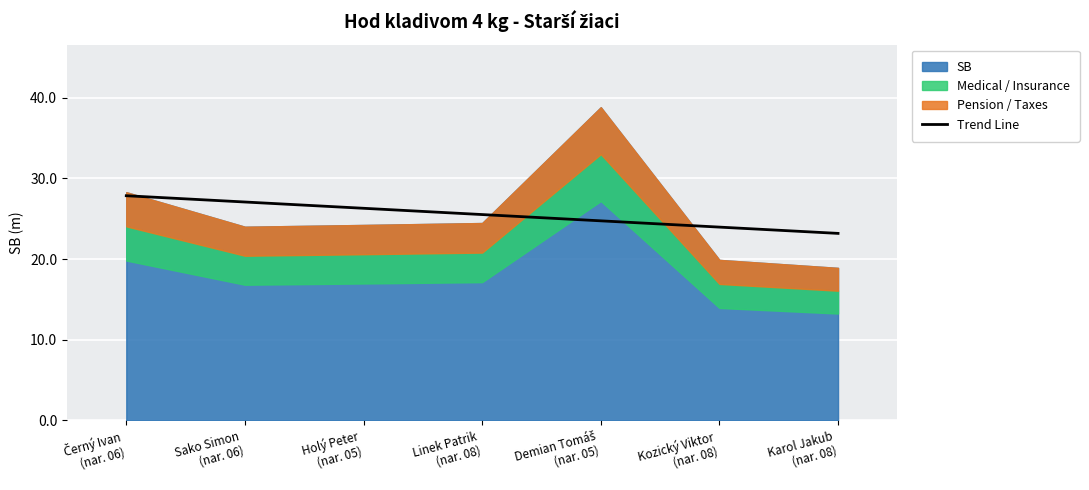

True or false: the data shows 23.2 at Karol Jakub
(nar. 08).

True